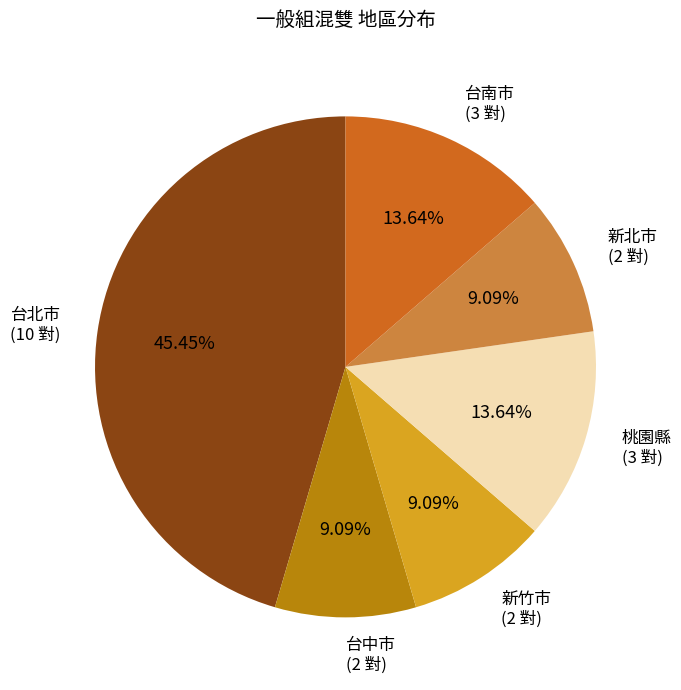

Is there a majority slice in this chart?

No